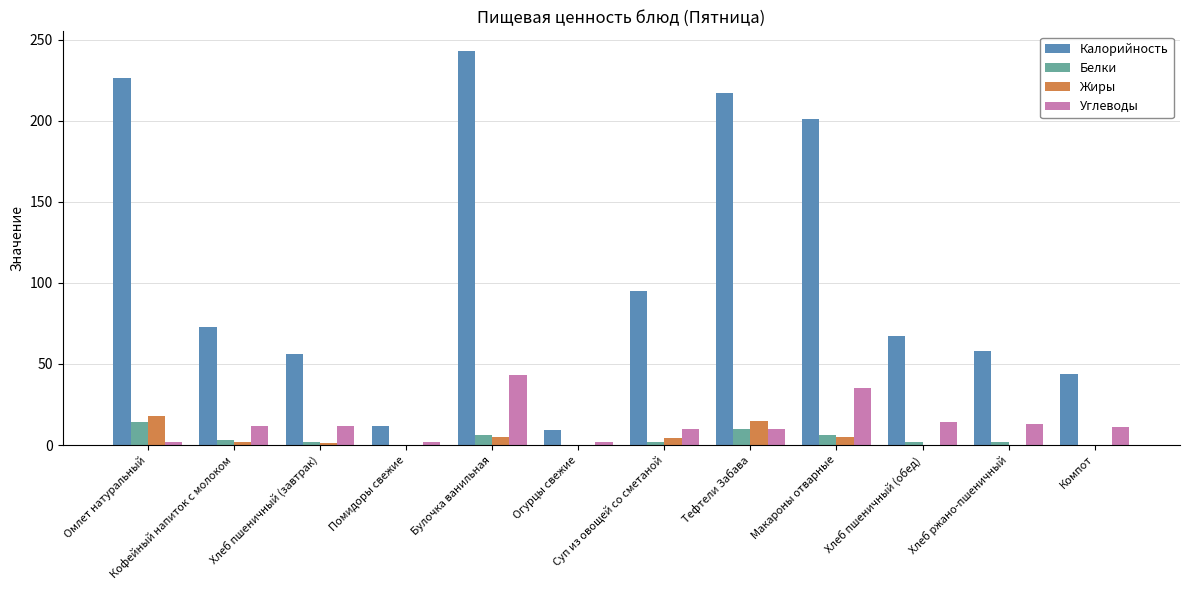

Which category has the highest value in the Калорийность series?

Булочка ванильная